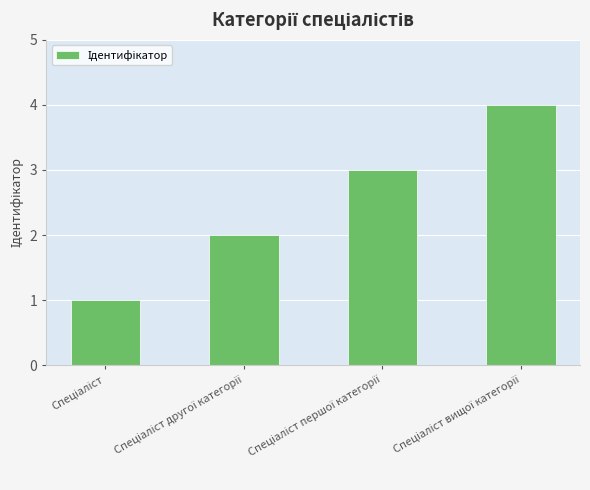

What is the difference between the maximum and minimum values?

3